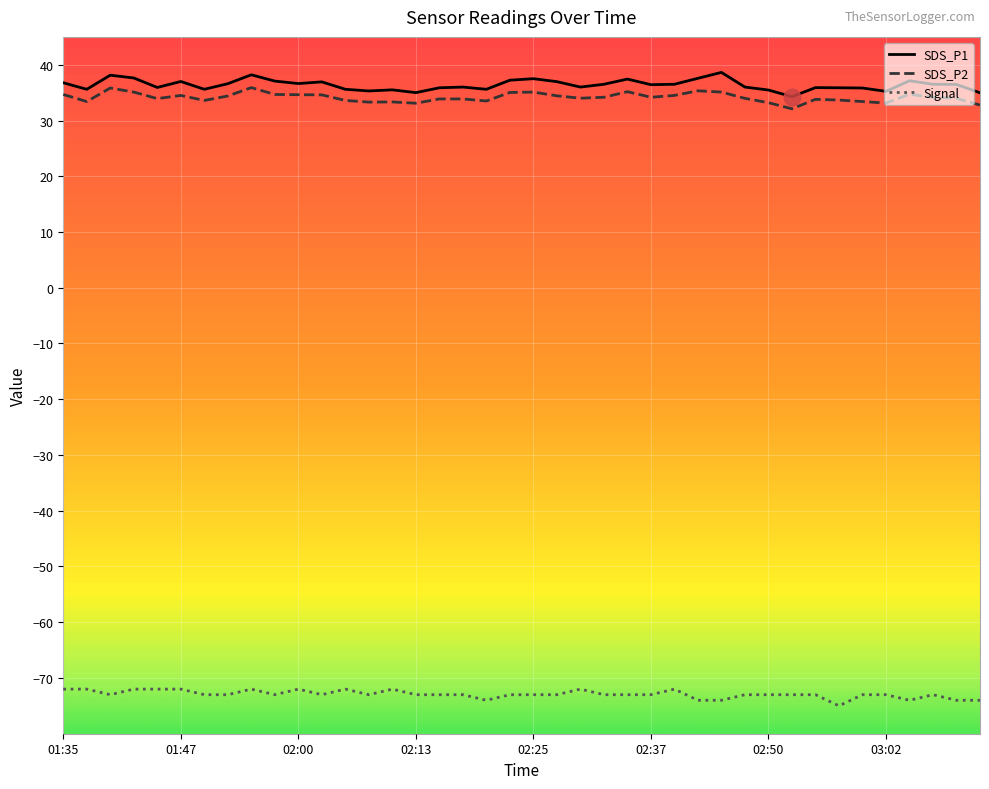

What is the maximum value shown in the chart?

38.6